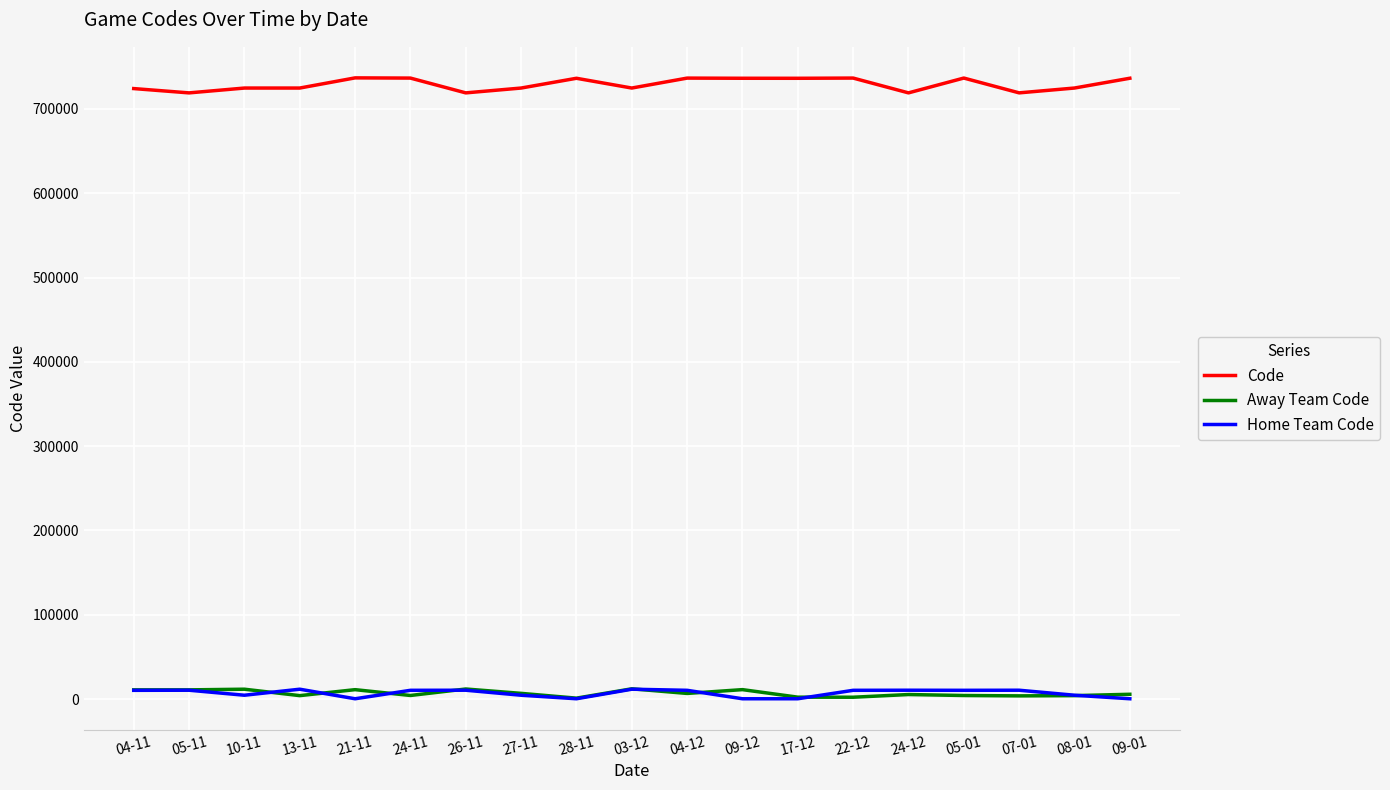

The value of Code at 07-01 is 1164093. True or false?

False